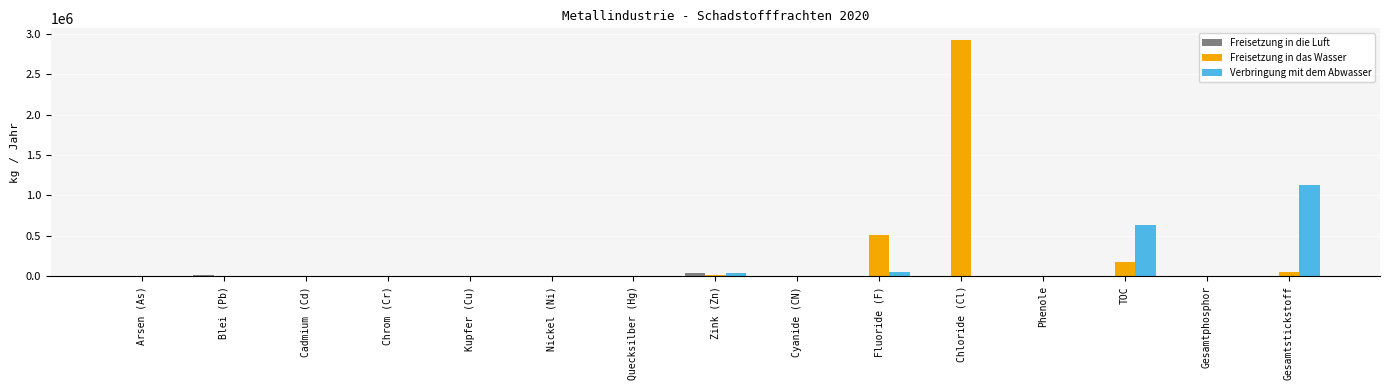

At which category is the sum across all series the highest?

Chloride (Cl)